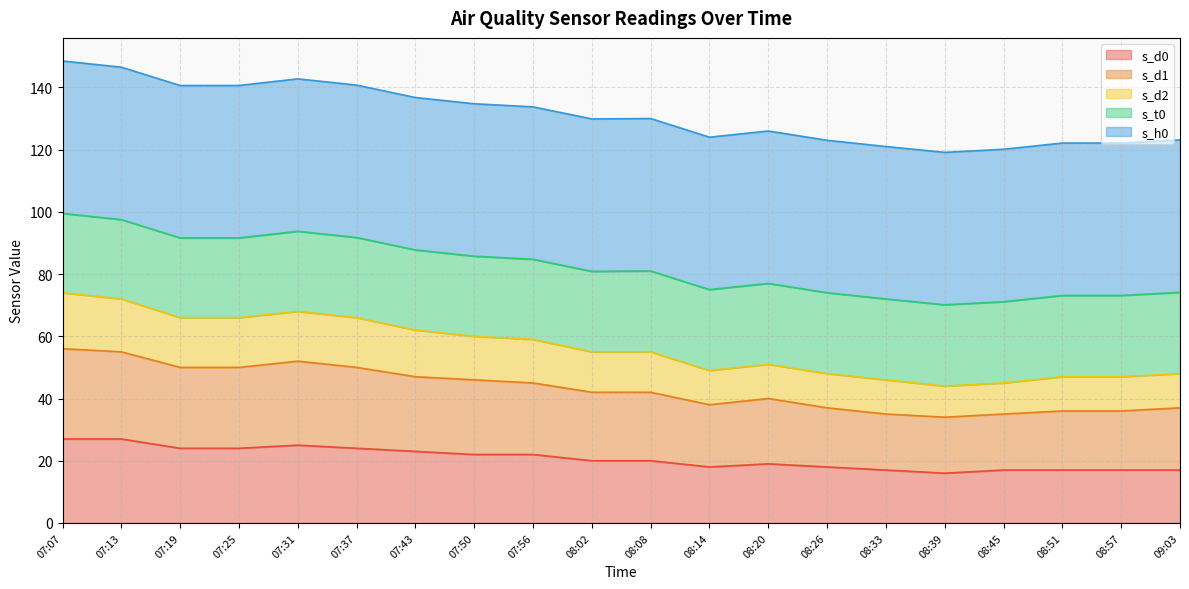

Is it true that s_d2 equals 94 at 08:08?

False